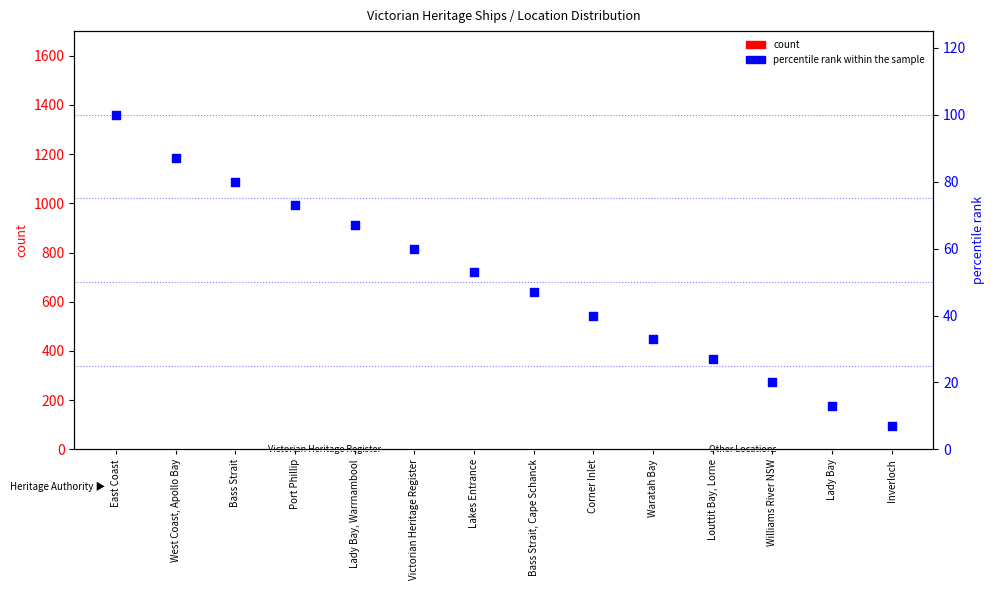

At which category is the sum across all series the highest?

East Coast